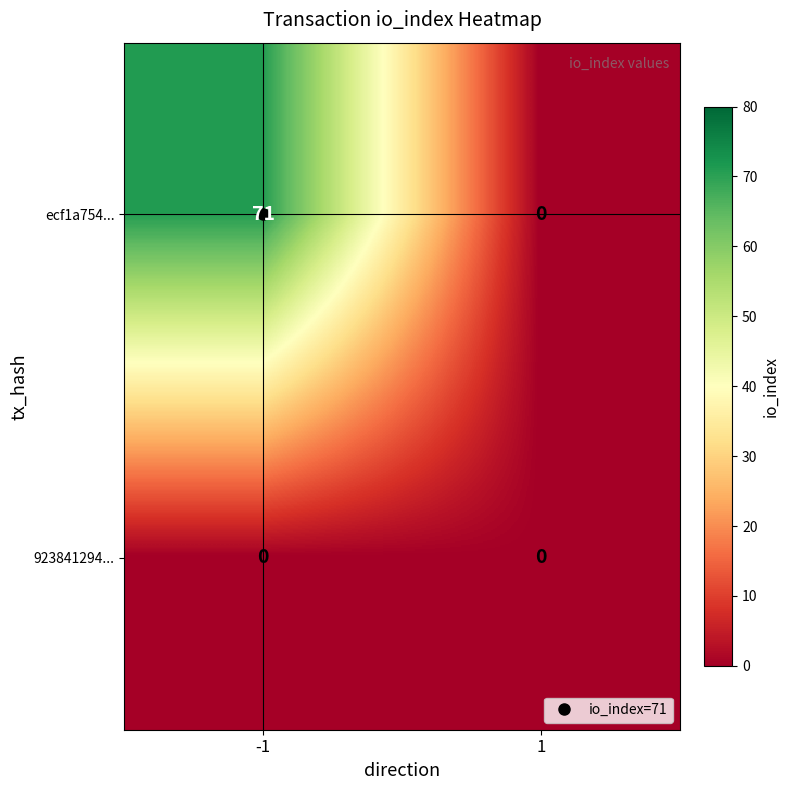

What is the difference between the ecf1a754... values at -1 and 1?

71